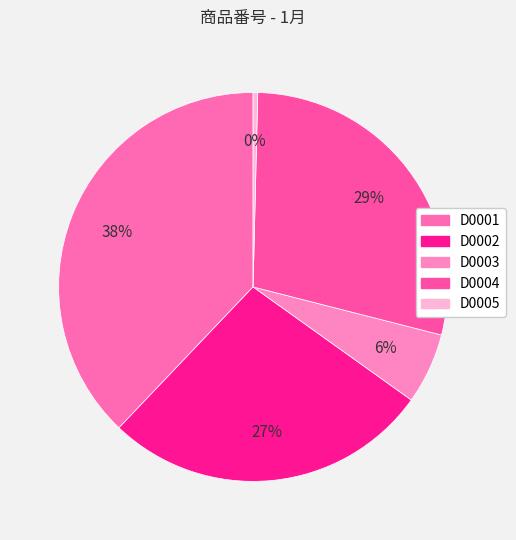

Does any single category account for the majority?

No